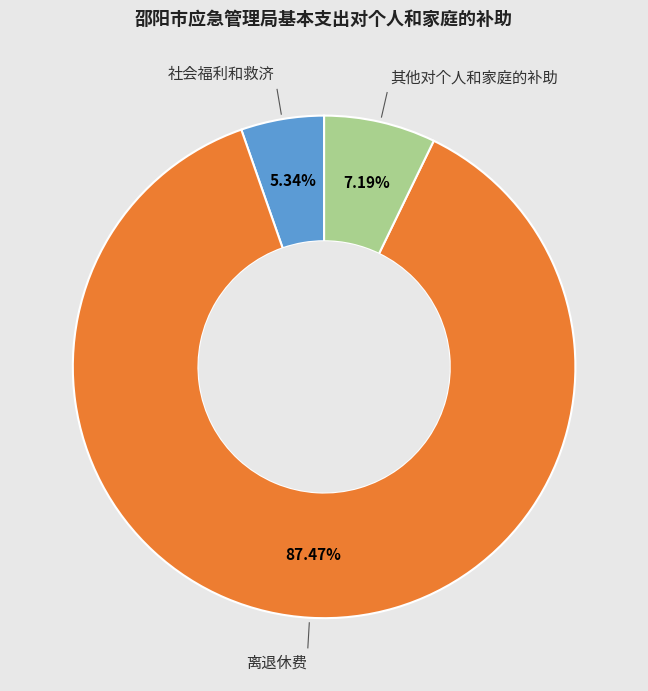

To the nearest percent, what portion does 离退休费 represent?

87%